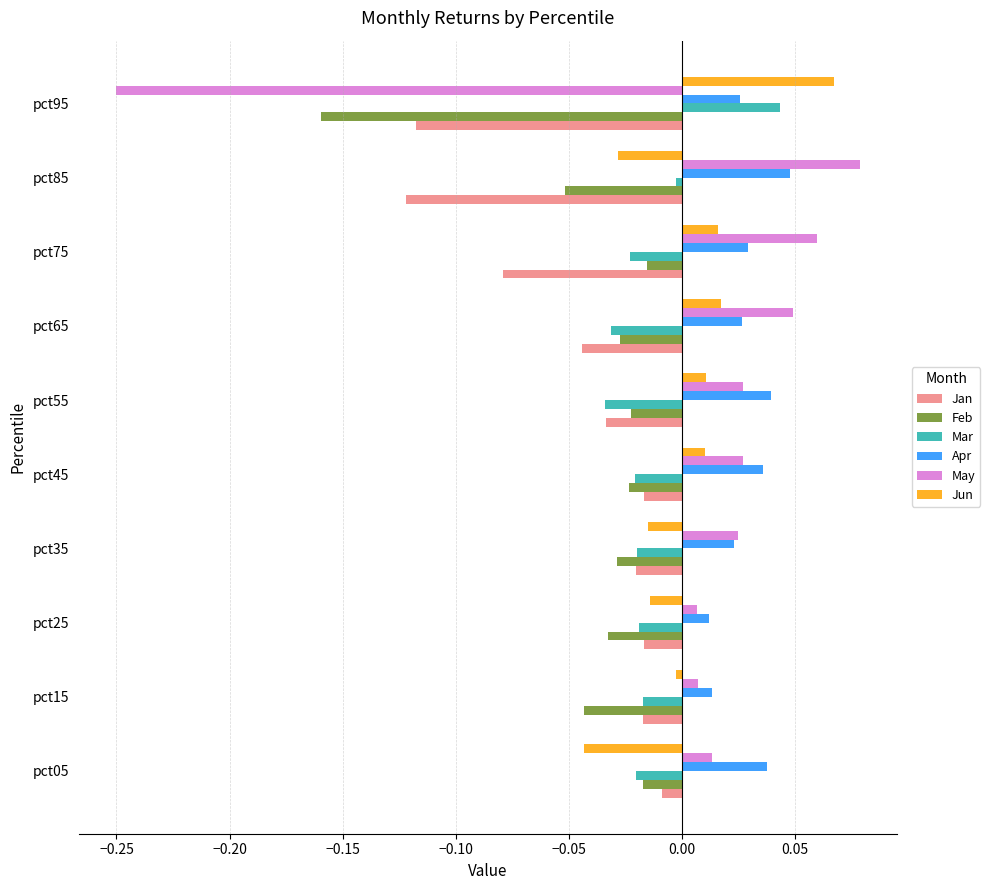

Between pct75 and pct95, which series saw the biggest shift?

May